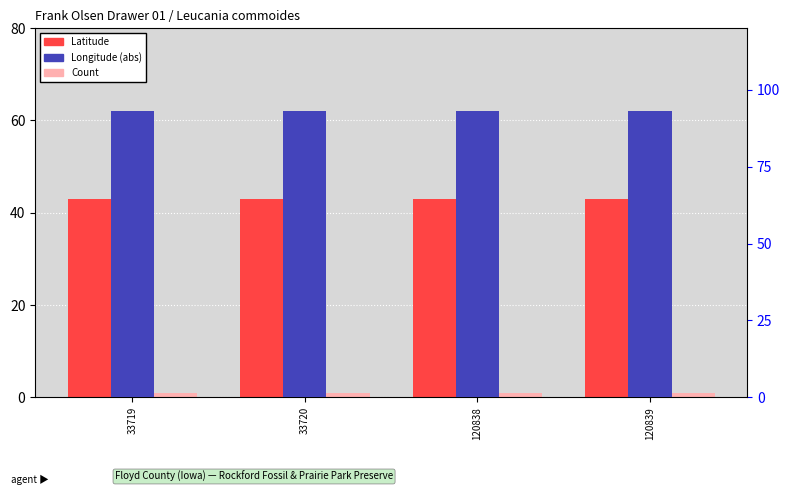

What is the average value of the Latitude series?

43.0